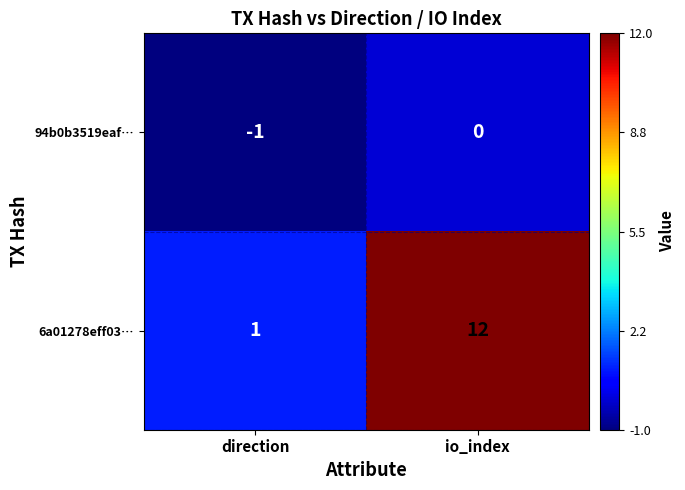

What is the sum of all 6a01278eff03… values?

13